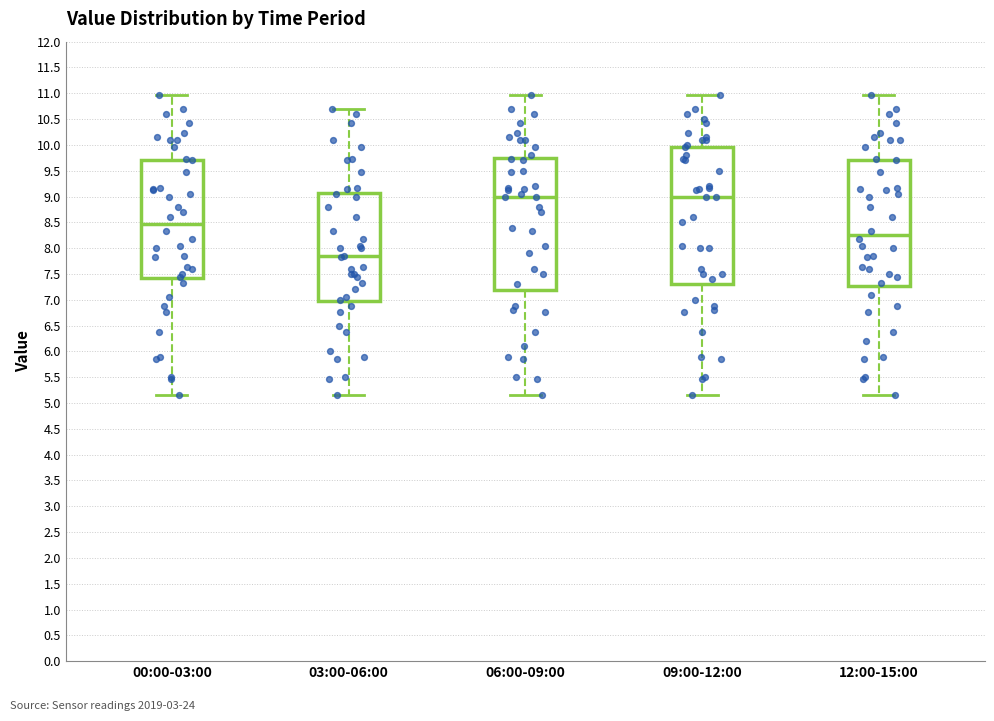

Where is the upper edge of the box for 12:00-15:00 on the y-axis? The values are not printed on the chart, so give them approximately, as read against the axis.

9.70